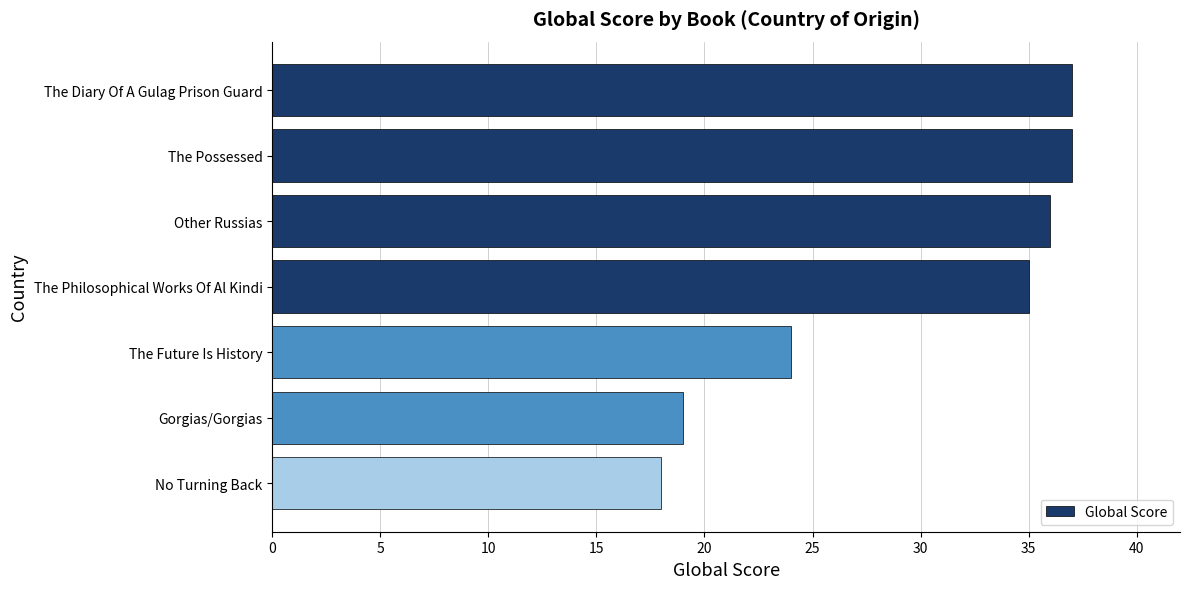

What is the label of the 6th bar from the top?

Gorgias/Gorgias